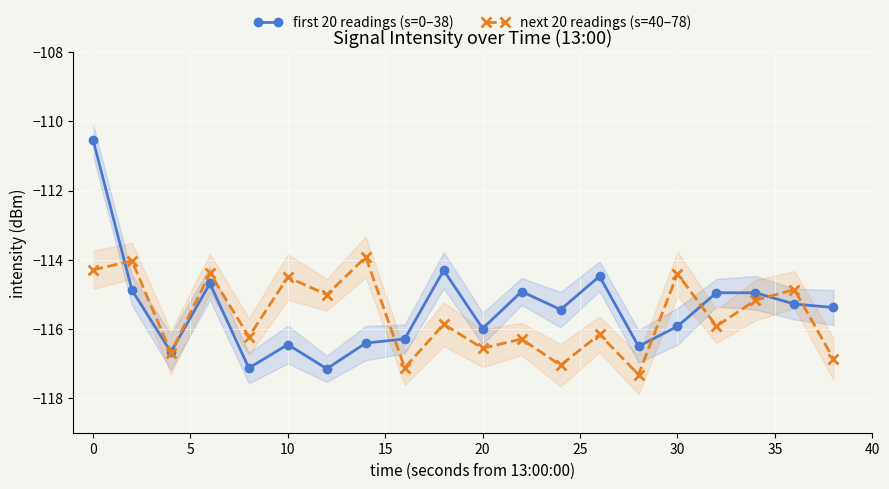

The value of first 20 readings (s=0–38) at 10 is -31.3. True or false?

False